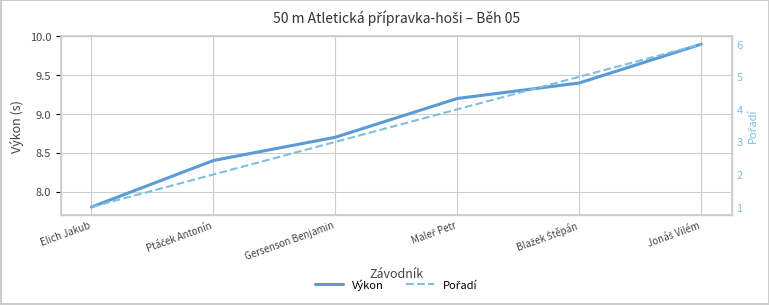

What is the sum of the Pořadí values at Elich Jakub and Jonáš Vilém?

7.0